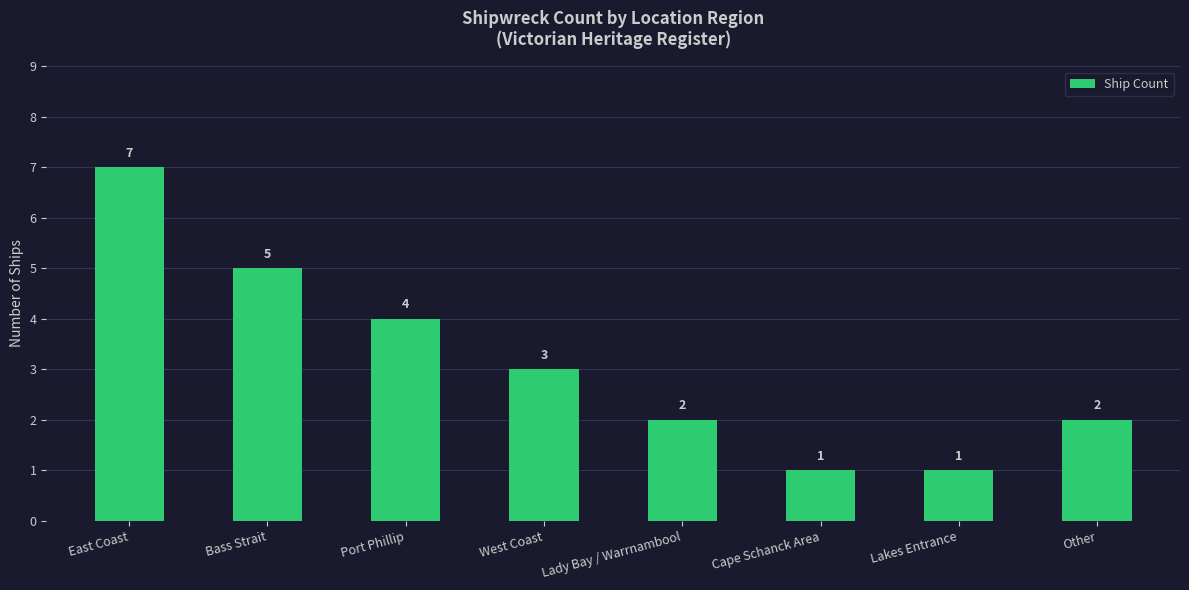

What is the maximum value shown in the chart?

7